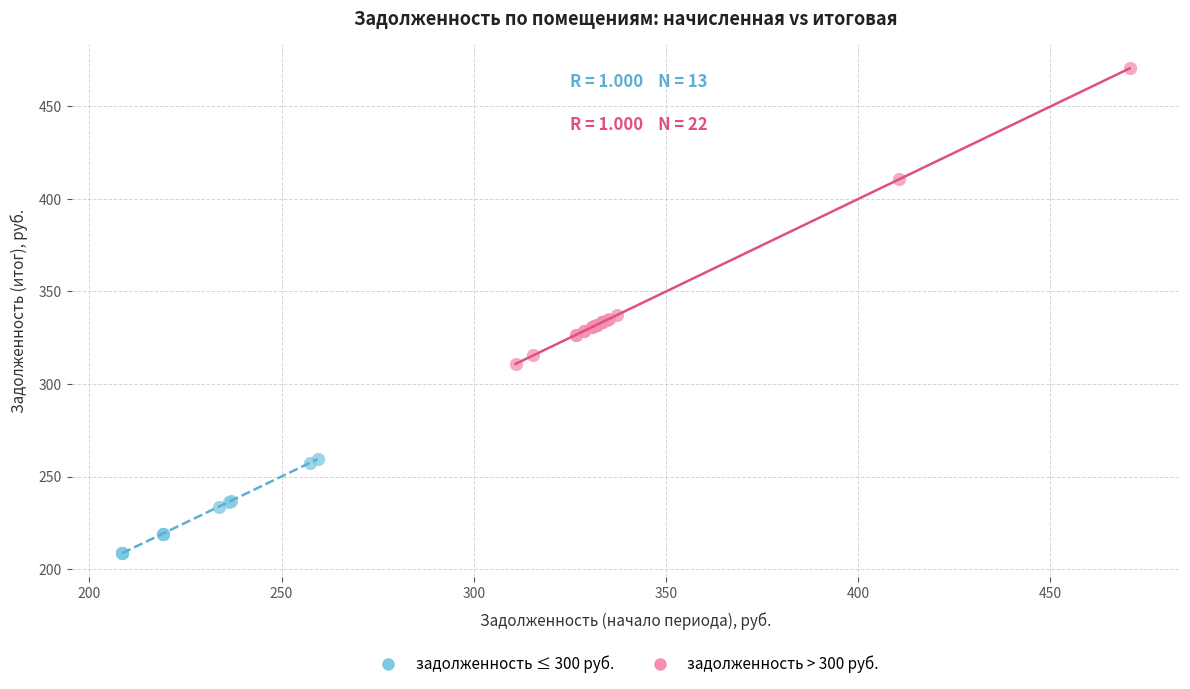

Which series has the largest Y range (max minus min)?

задолженность > 300 руб.